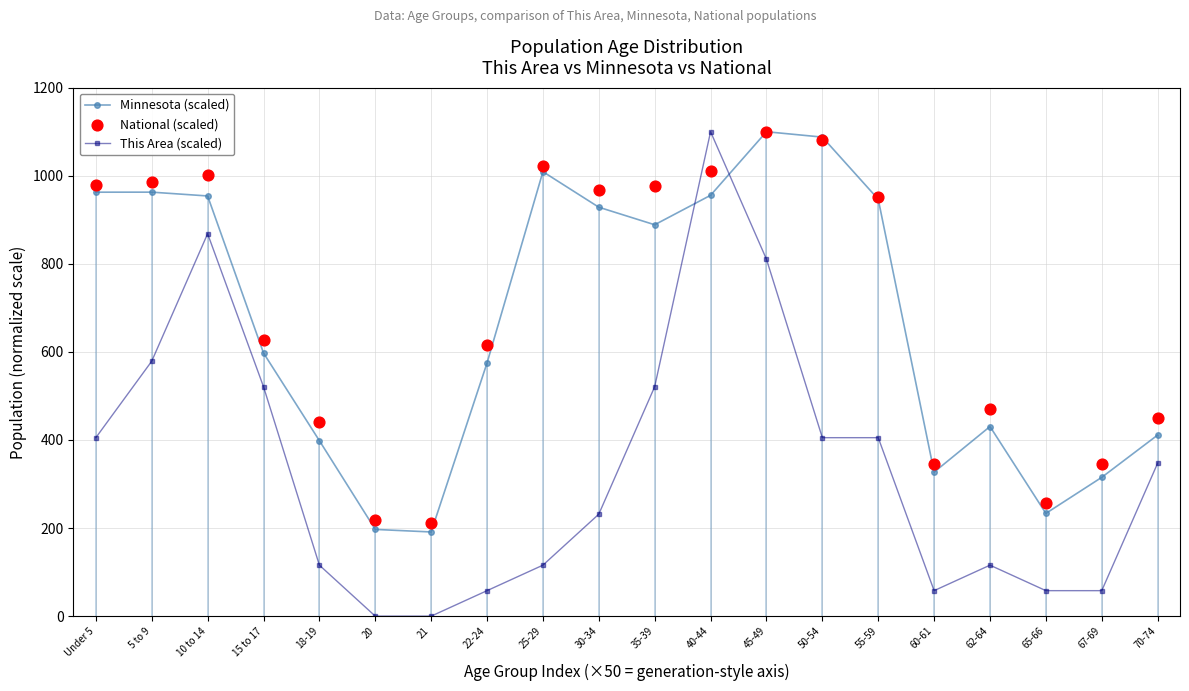

Which series has the largest Y range (max minus min)?

This Area (scaled)